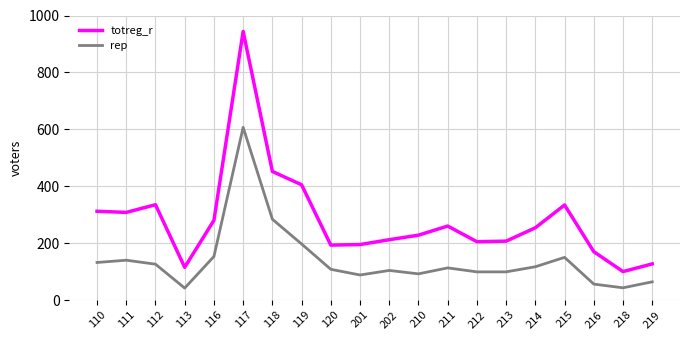

What value does the totreg_r series have at 113, to the nearest 100?

100